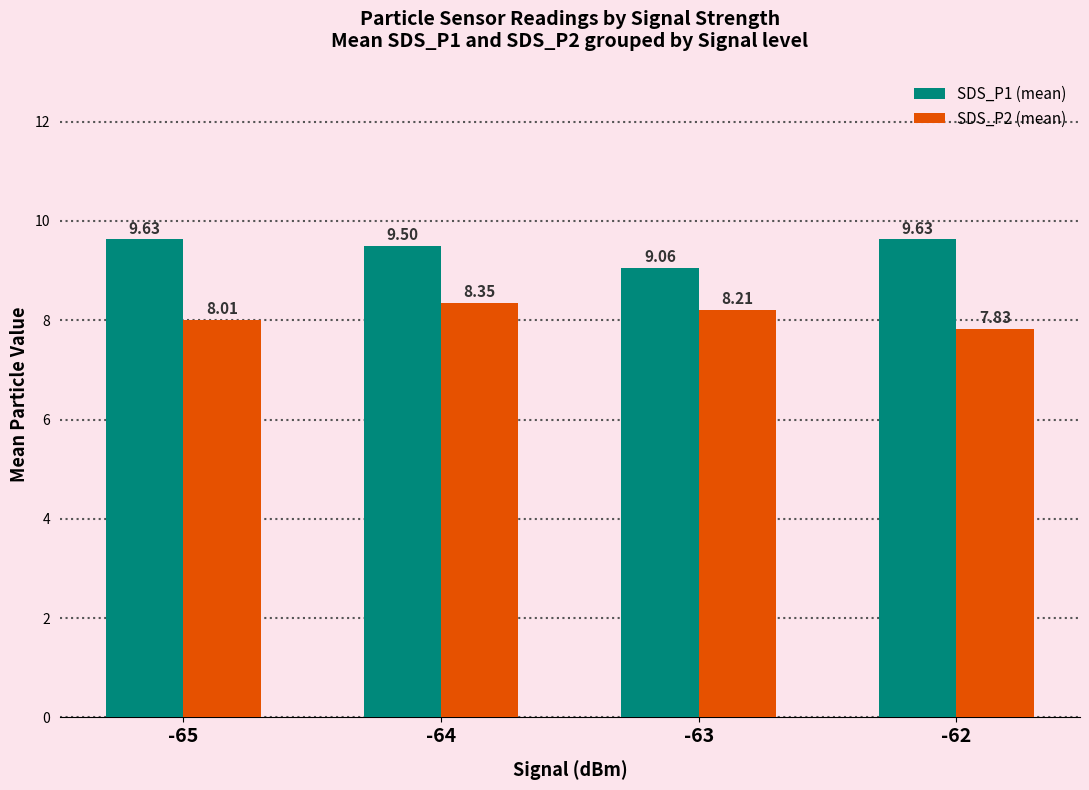

List the series in order of their peak value, lowest first.

SDS_P2 (mean), SDS_P1 (mean)